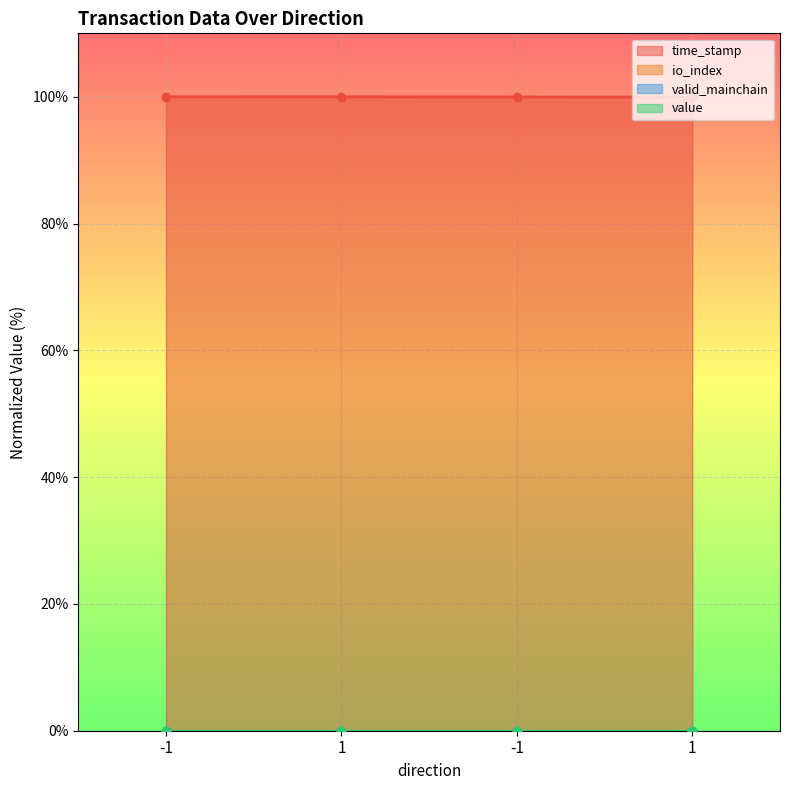

Which category has the lowest value in the time_stamp series?

1